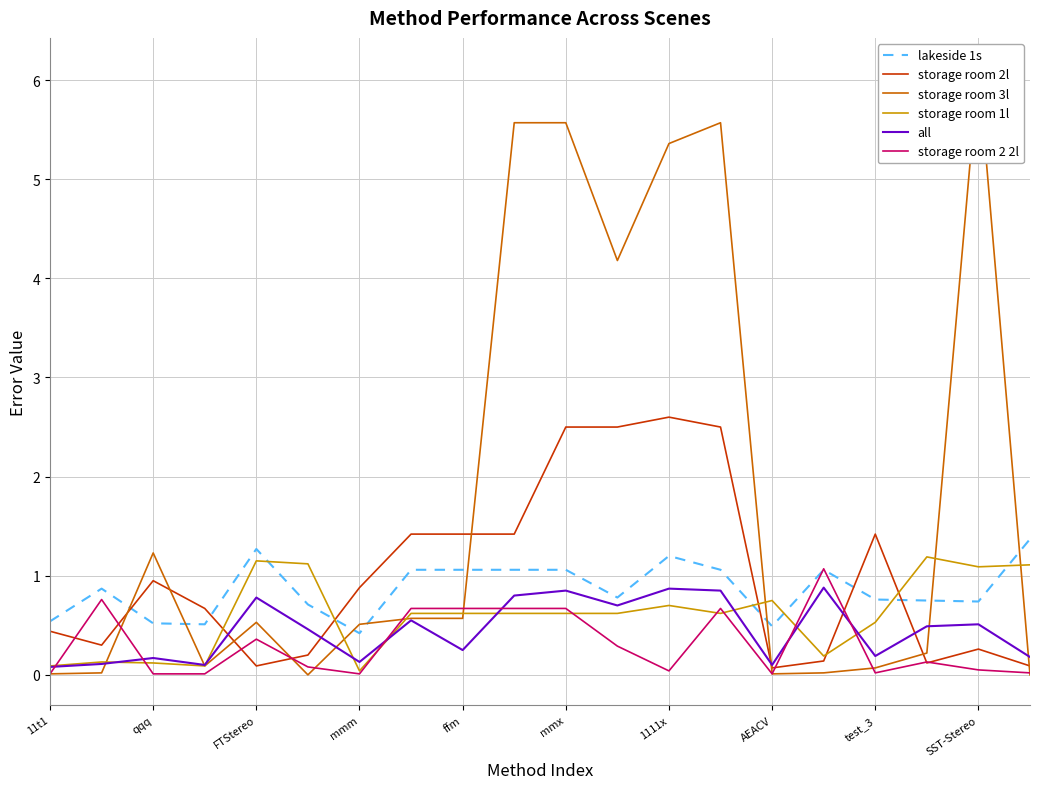

What is the maximum value for storage room 1l?

1.2